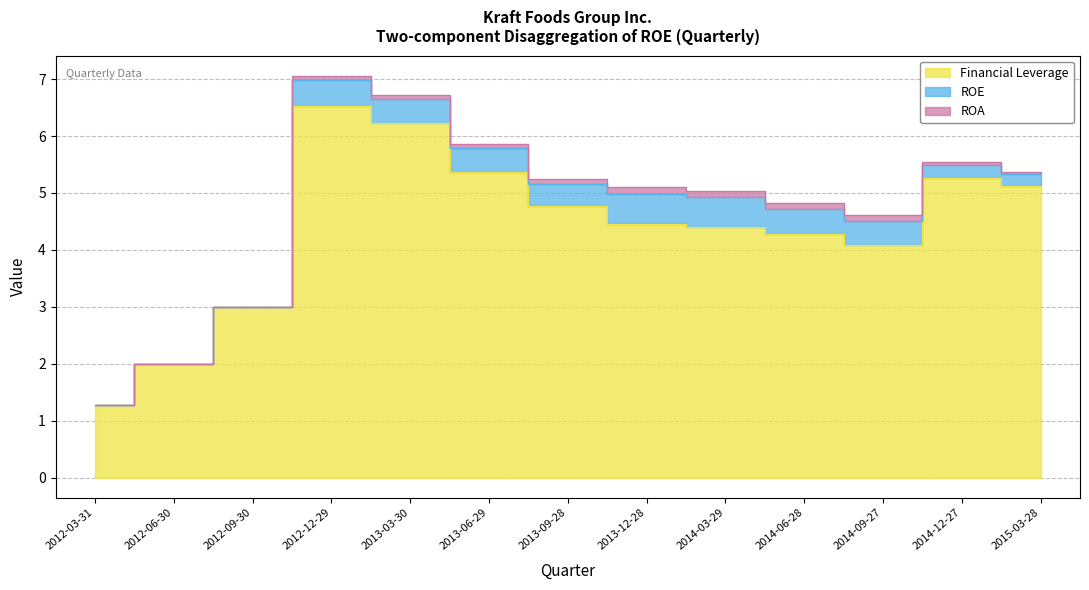

Reading left to right, extract all data points from this chart.

Financial Leverage: 2012-03-31=1.3	2012-06-30=2.0	2012-09-30=3.0	2012-12-29=6.5	2013-03-30=6.2	2013-06-29=5.4	2013-09-28=4.8	2013-12-28=4.5	2014-03-29=4.4	2014-06-28=4.3	2014-09-27=4.1	2014-12-27=5.3	2015-03-28=5.1
ROE: 2012-03-31=0.0	2012-06-30=0.0	2012-09-30=0.0	2012-12-29=0.5	2013-03-30=0.4	2013-06-29=0.4	2013-09-28=0.4	2013-12-28=0.5	2014-03-29=0.5	2014-06-28=0.4	2014-09-27=0.4	2014-12-27=0.2	2015-03-28=0.2
ROA: 2012-03-31=0.0	2012-06-30=0.0	2012-09-30=0.0	2012-12-29=0.1	2013-03-30=0.1	2013-06-29=0.1	2013-09-28=0.1	2013-12-28=0.1	2014-03-29=0.1	2014-06-28=0.1	2014-09-27=0.1	2014-12-27=0.0	2015-03-28=0.0